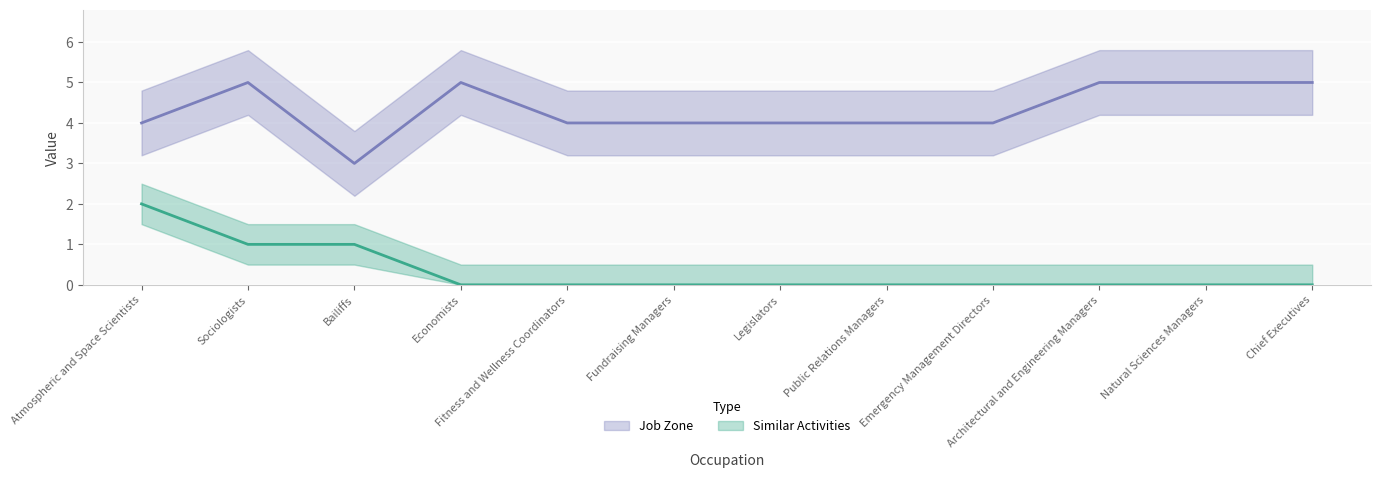

Is it true that Similar Activities equals 1 at Fundraising Managers?

False